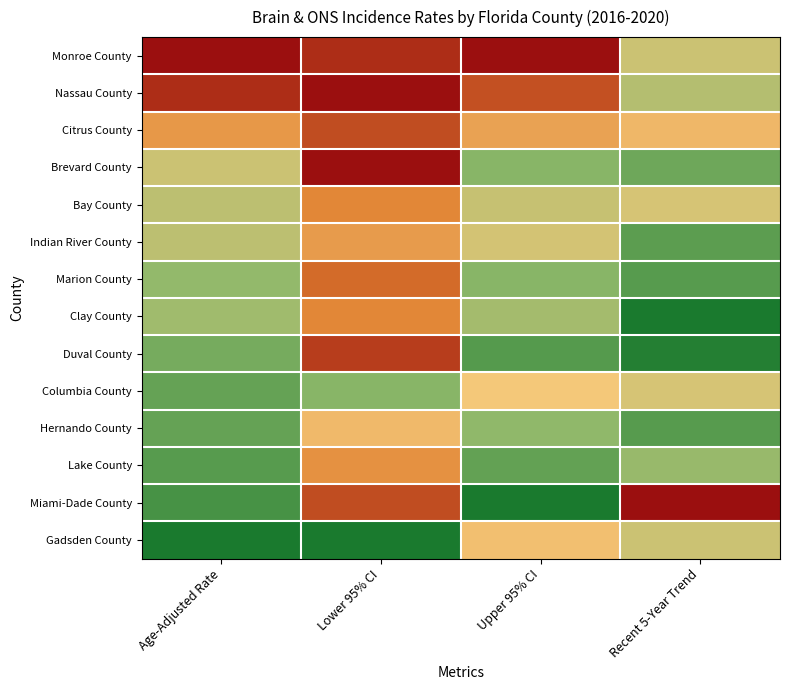

How many distinct data groups are displayed?

14